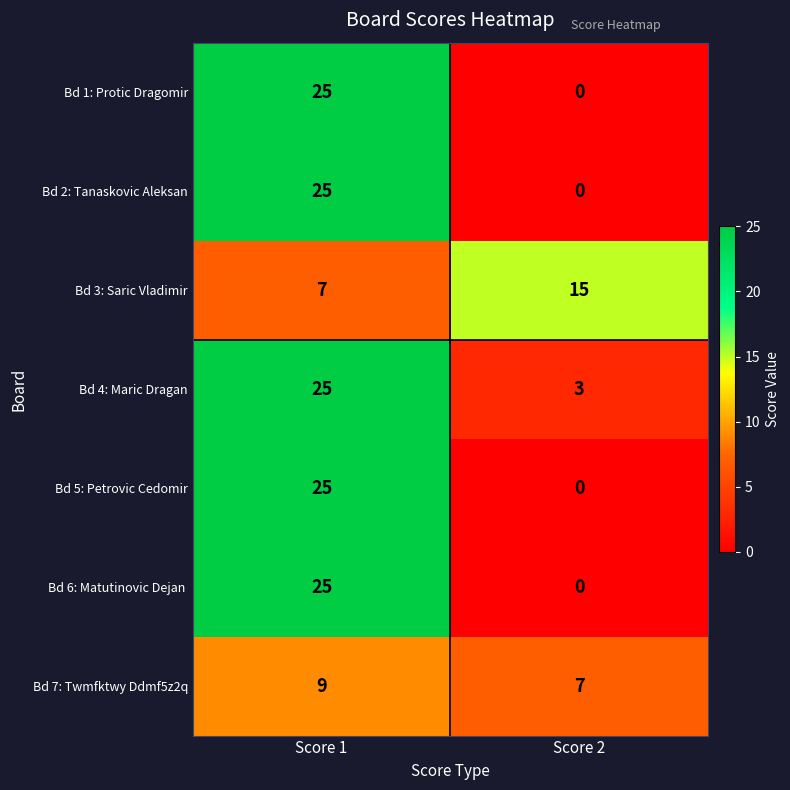

Is it true that Bd 2: Tanaskovic Aleksan equals 16 at Score 1?

False